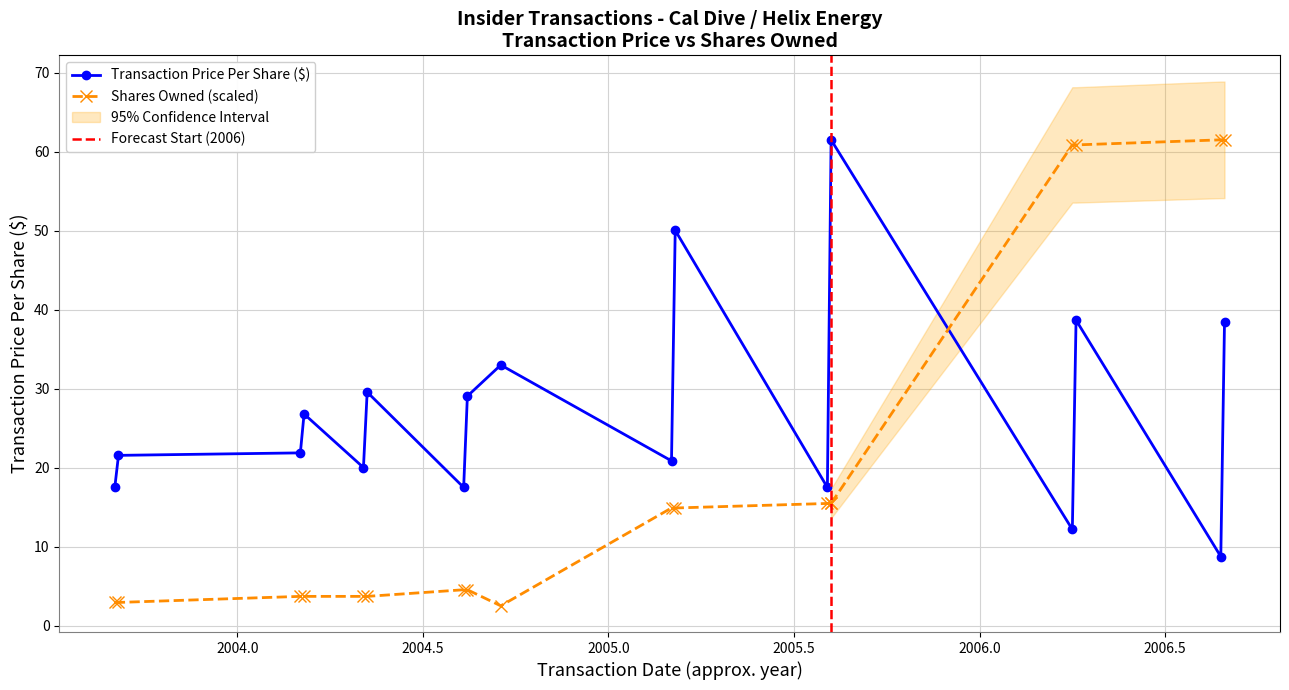

What is the value of the Transaction Price Per Share ($) point at the 13th from the left?

61.5